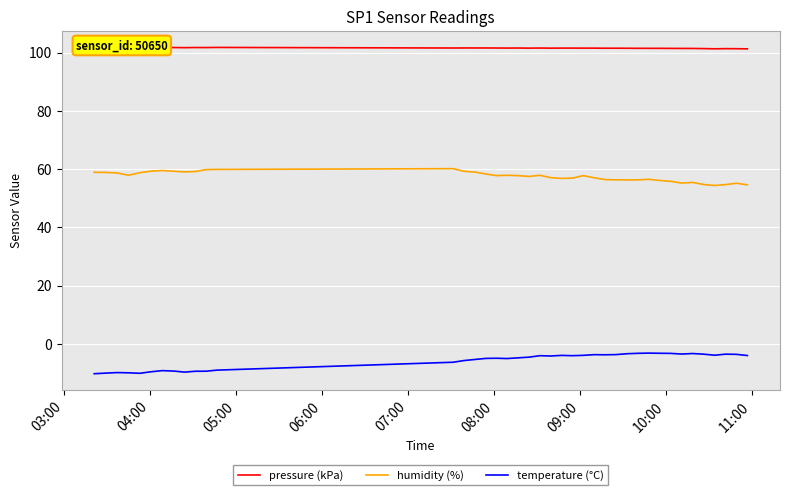

List the series in order of their overall mean, lowest first.

temperature (°C), humidity (%), pressure (kPa)